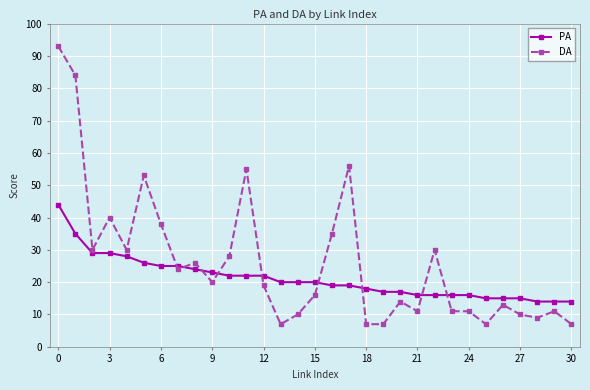

Which series has the largest total across all categories?

DA